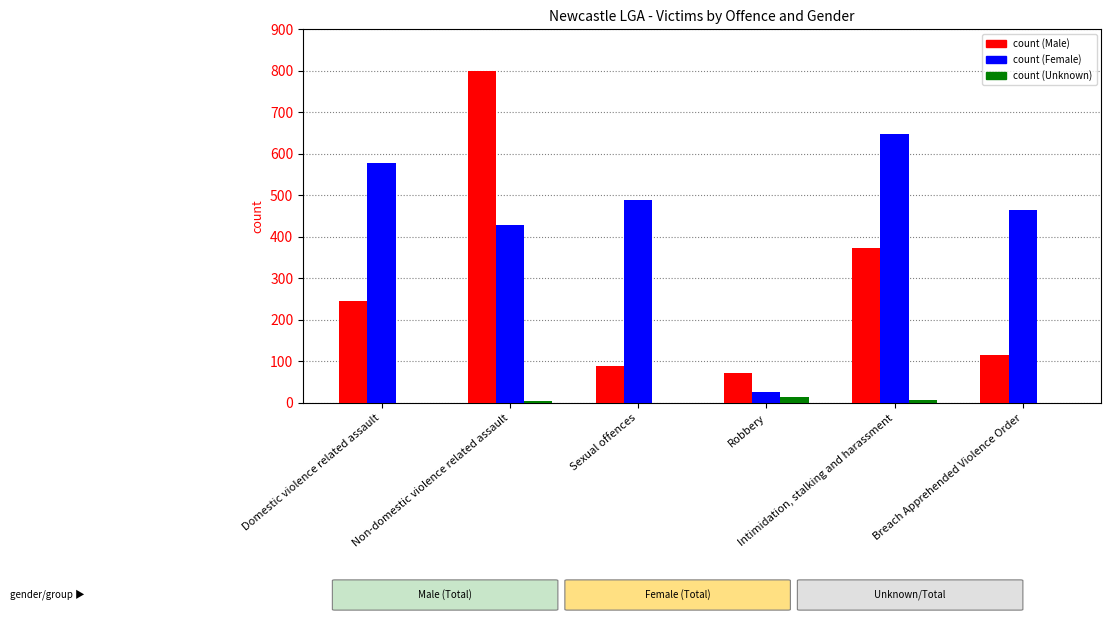

What is the greatest value displayed?

799